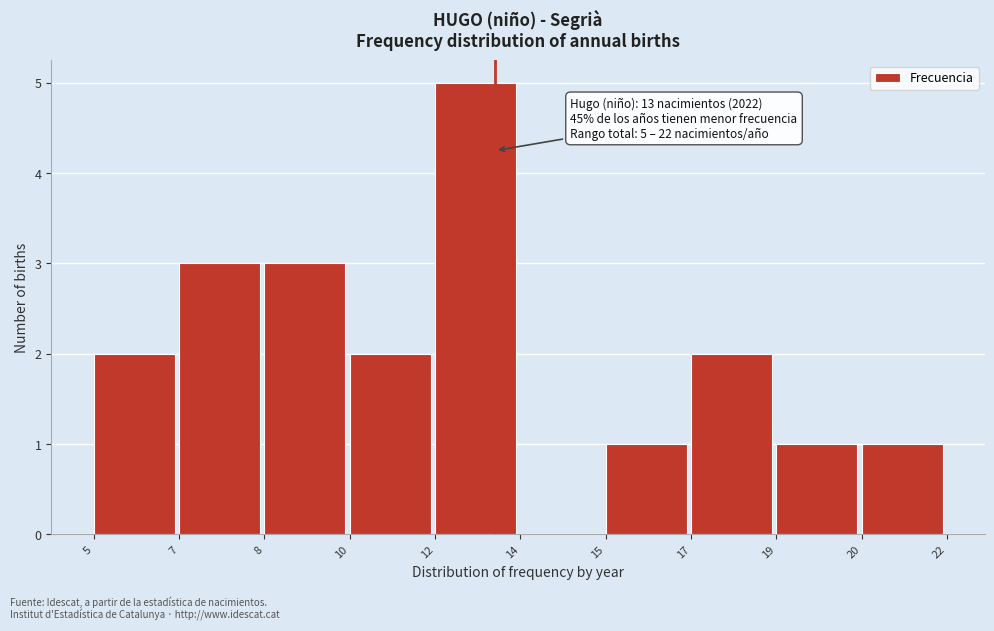

Reading left to right, extract all data points from this chart.

5=2	7=3	8=3	10=2	12=5	14=0	15=1	17=2	19=1	20=1